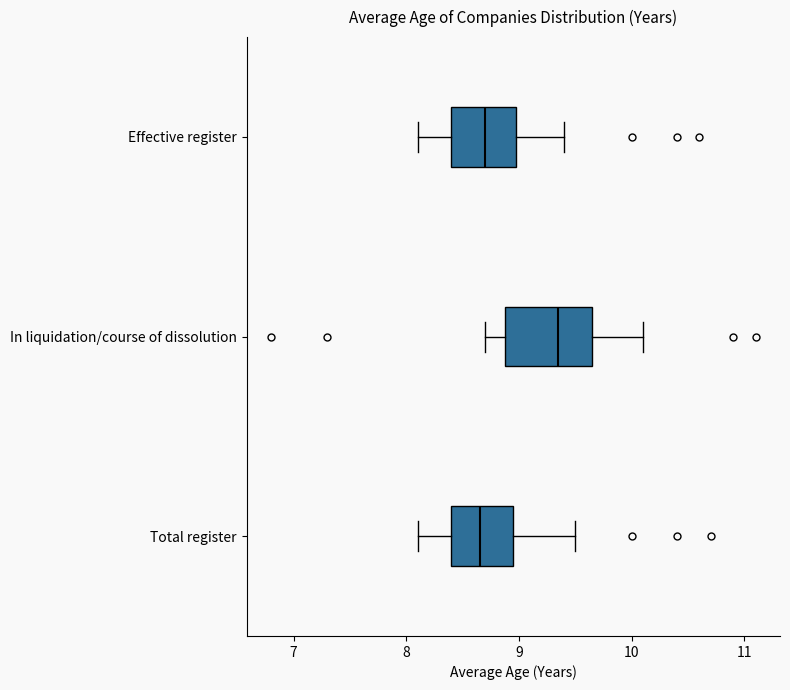

Where does the left whisker of the box for Total register end on the x-axis? The values are not printed on the chart, so give them approximately, as read against the axis.

8.1